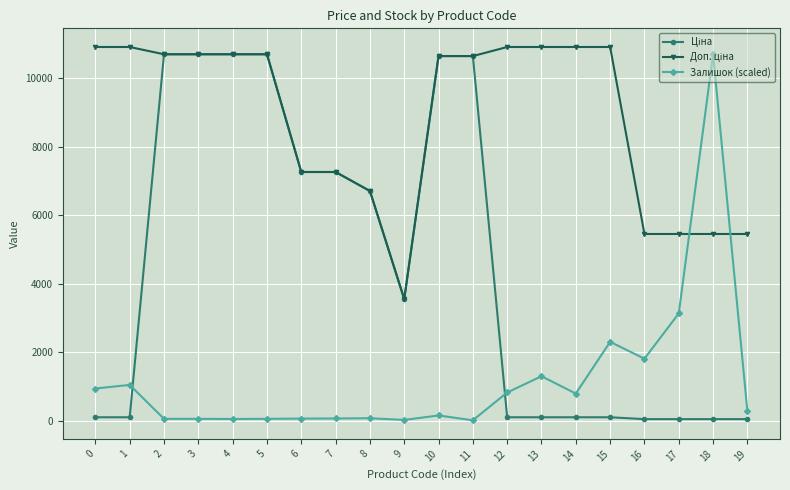

What is the greatest value displayed?

10903.0